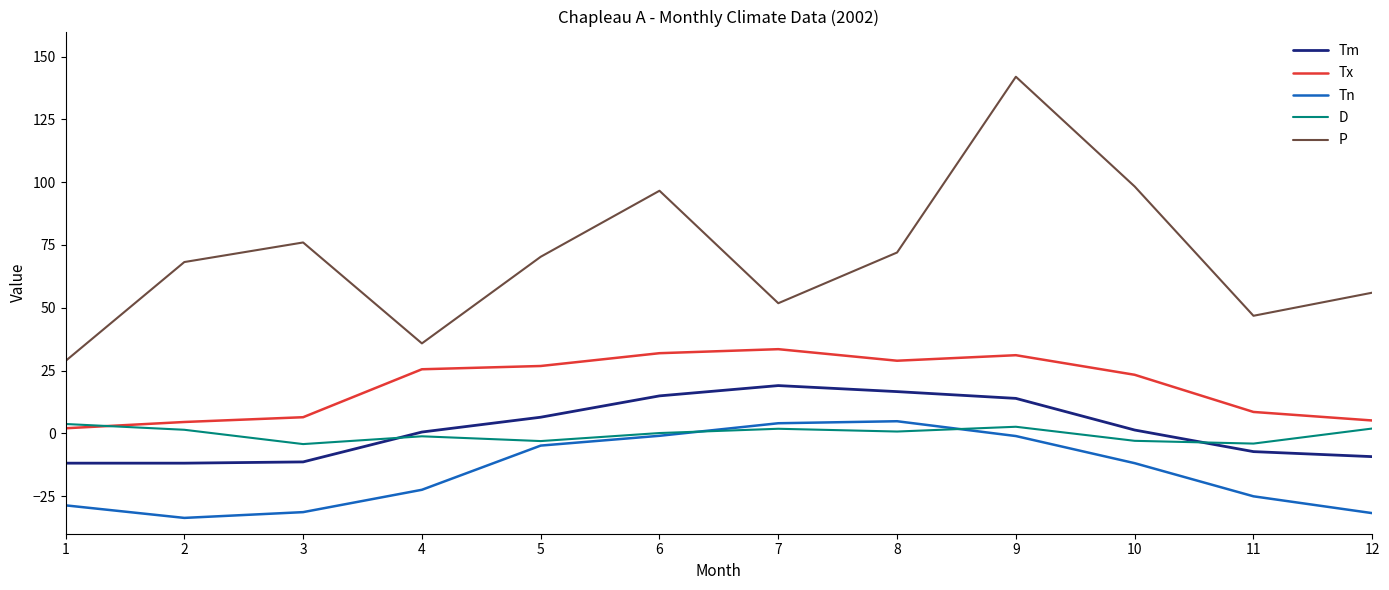

Which series has the widest spread of values?

P